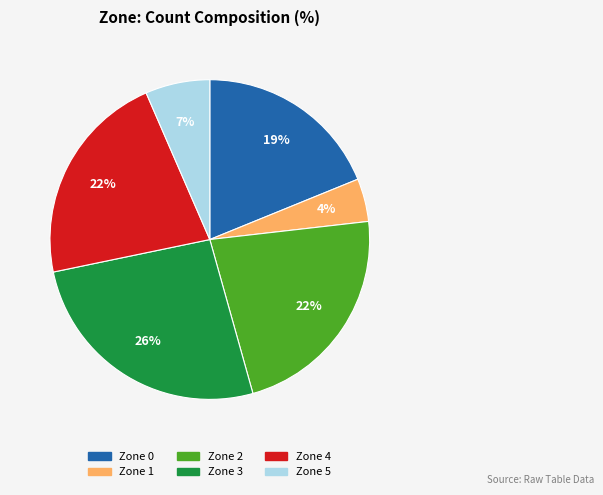

How many segments does this pie chart have?

6